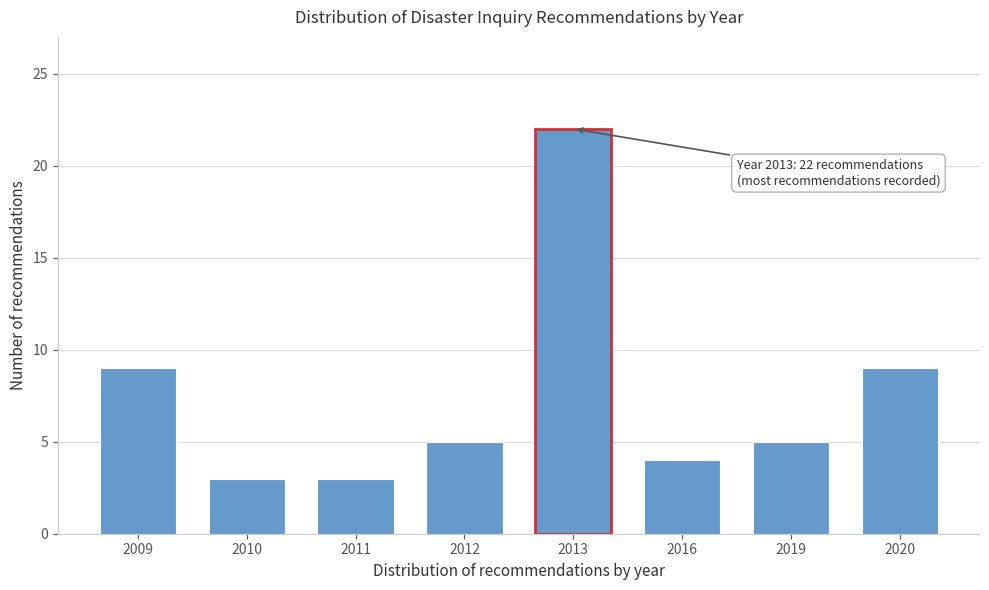

Reading left to right, what are all the values shown in this chart?

2009=9	2010=3	2011=3	2012=5	2013=22	2016=4	2019=5	2020=9